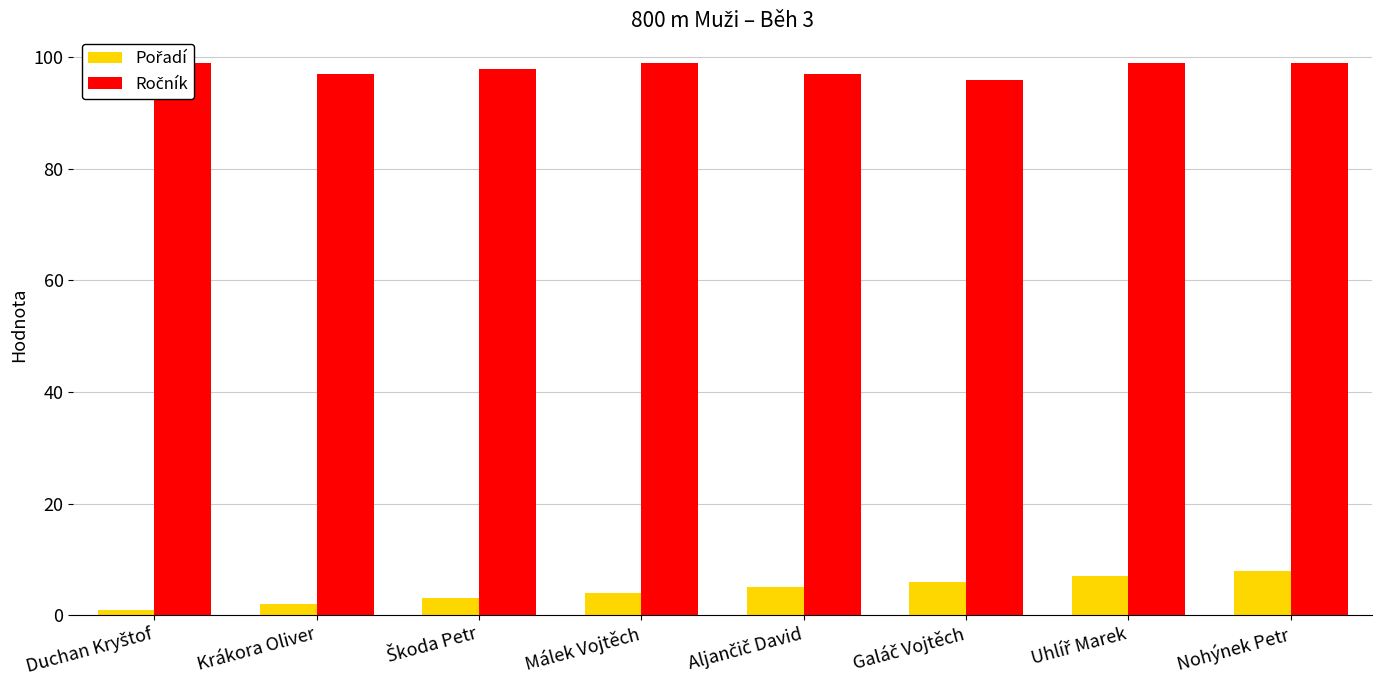

Count the number of categories in the chart.

8